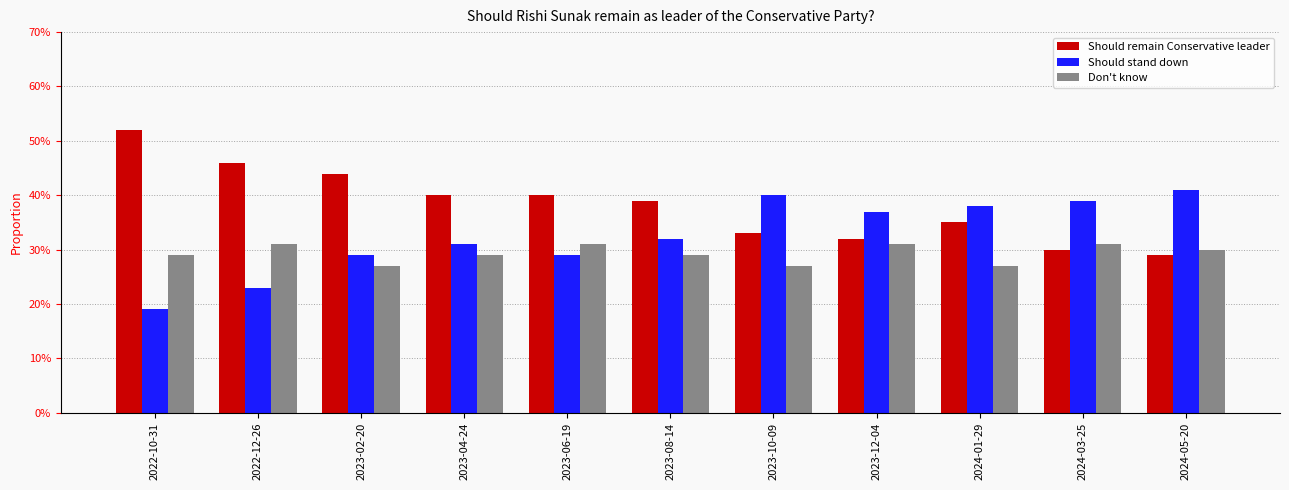

Rank the categories by Should stand down value from highest to lowest.

2024-05-20, 2023-10-09, 2024-03-25, 2024-01-29, 2023-12-04, 2023-08-14, 2023-04-24, 2023-02-20, 2023-06-19, 2022-12-26, 2022-10-31